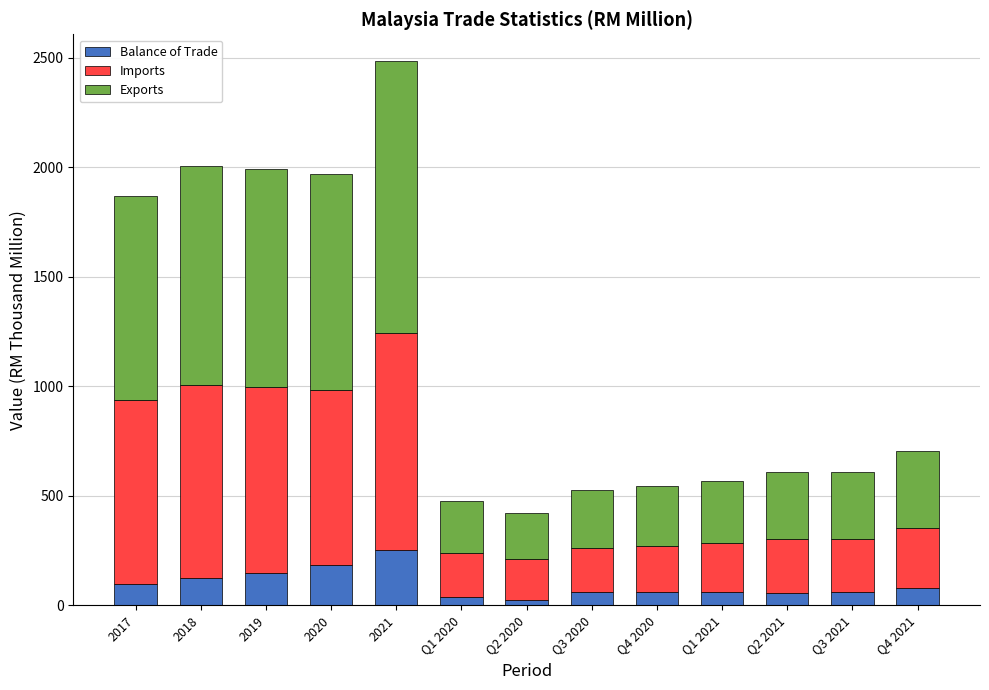

What is the sum of the Balance of Trade values at 2020 and Q2 2021?

239.6